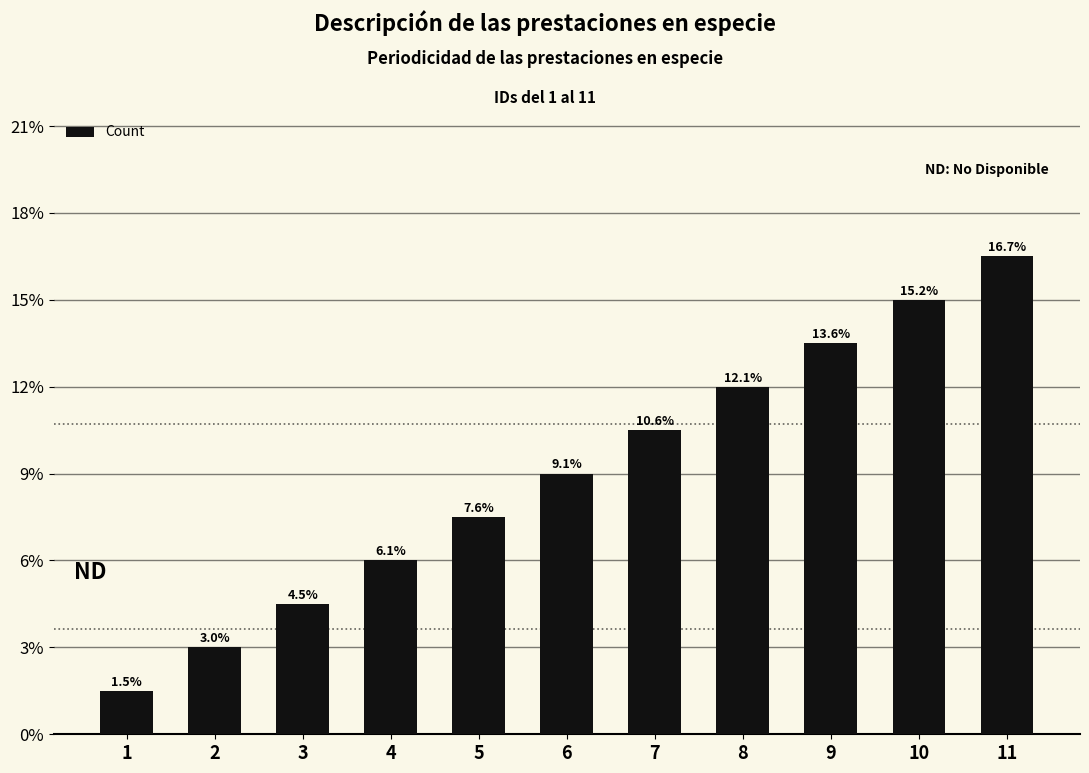

Does the chart contain stacked bars?

No